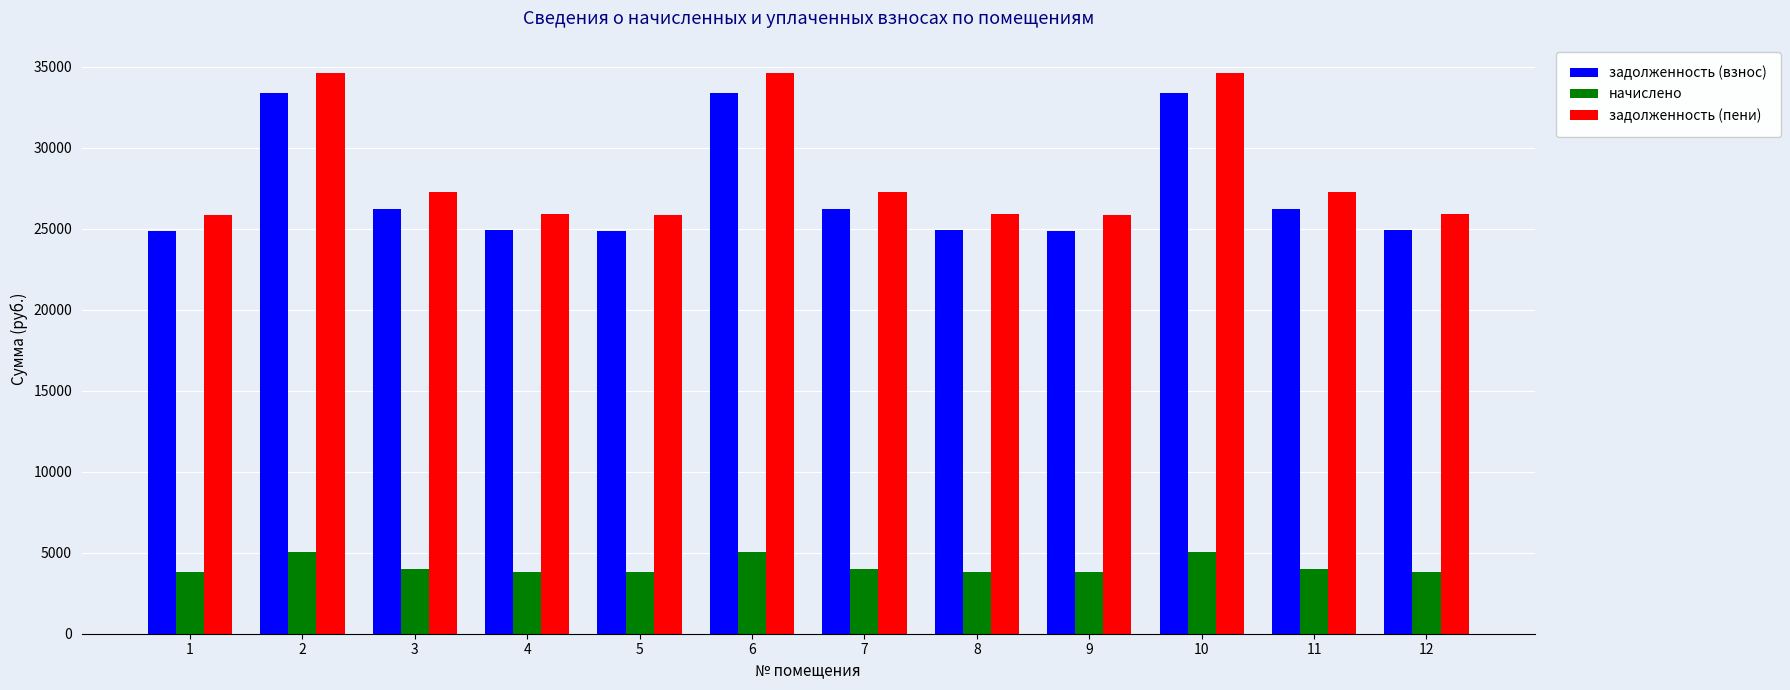

Is the value of задолженность (взнос) at 1 greater than the value of задолженность (пени) at 9?

No